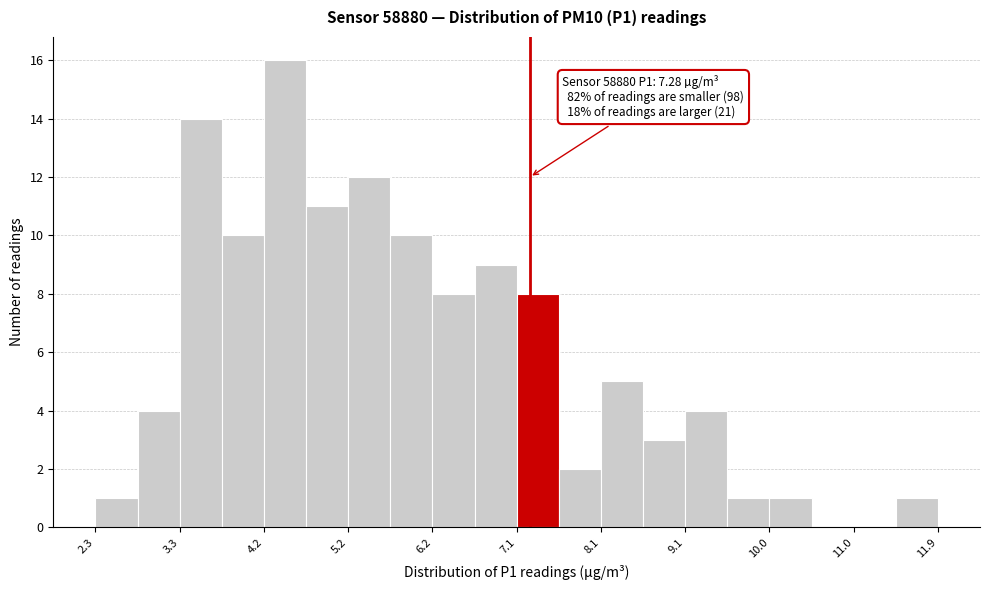

Over which range of the x-axis is the bar tallest?

4.25 to 4.73